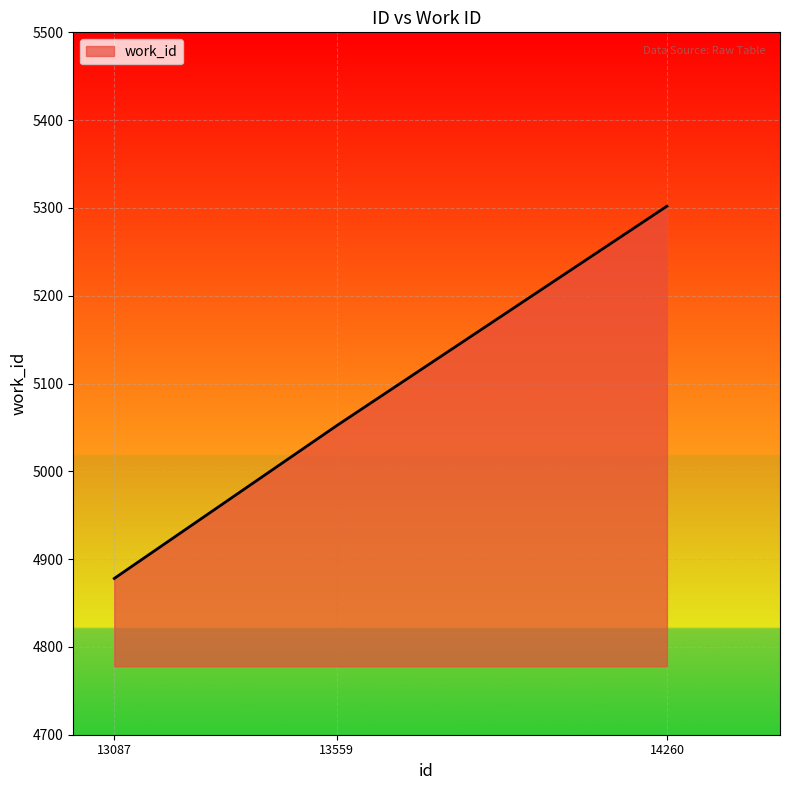

Reading left to right, transcribe all the data shown in this chart.

13087=4878	13559=5052	14260=5302